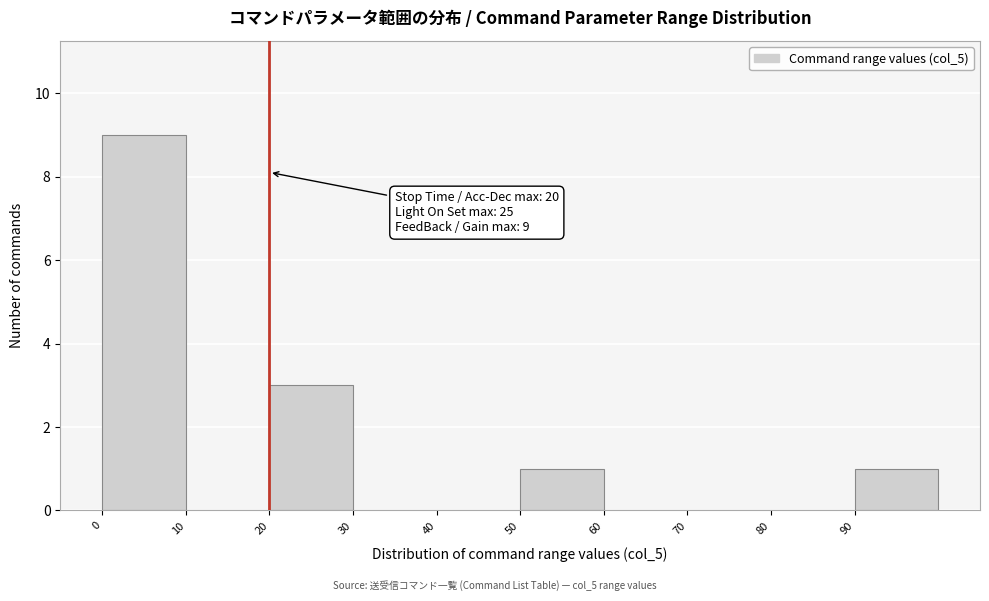

Which range on the x-axis has the tallest bar?

0 to 10